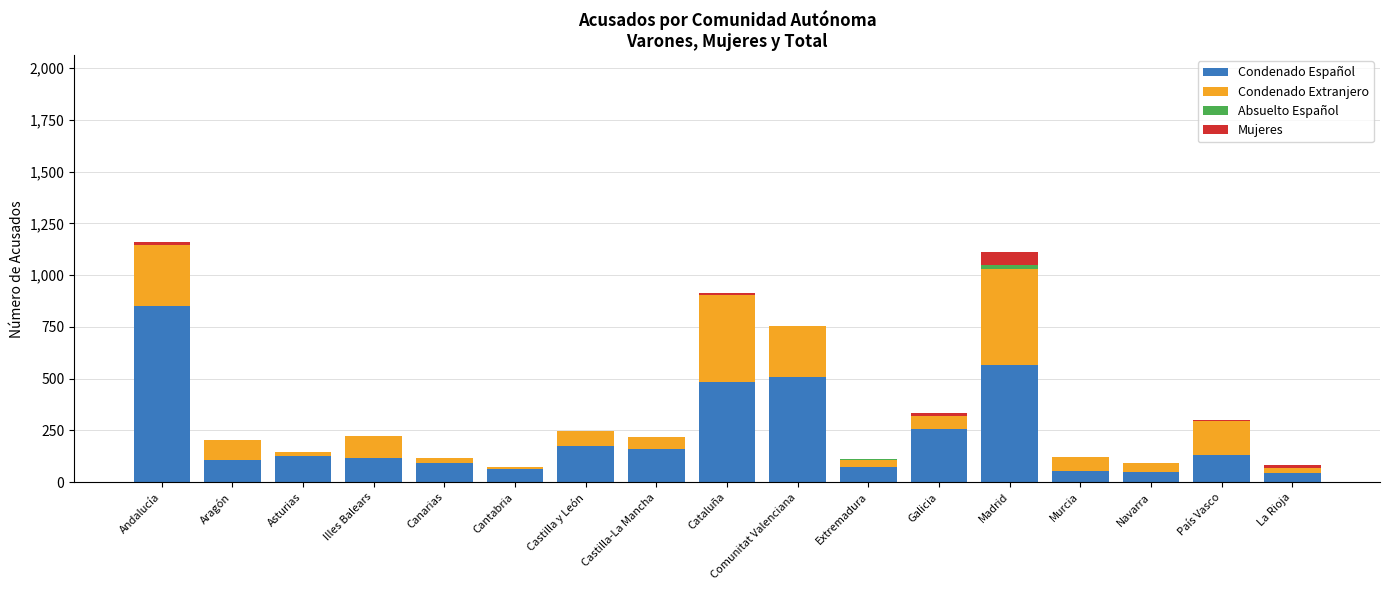

The Condenado Español series shows 72 at Extremadura. True or false?

True